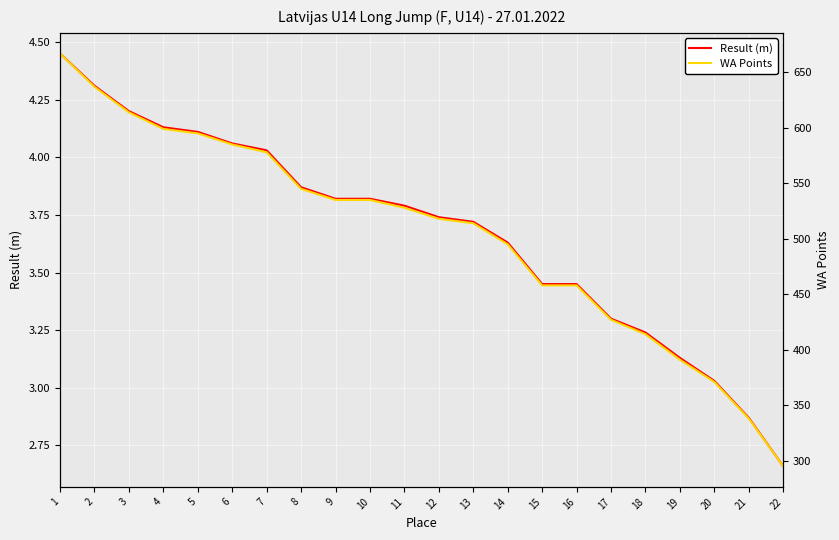

Read the WA Points value at 9.

535.0